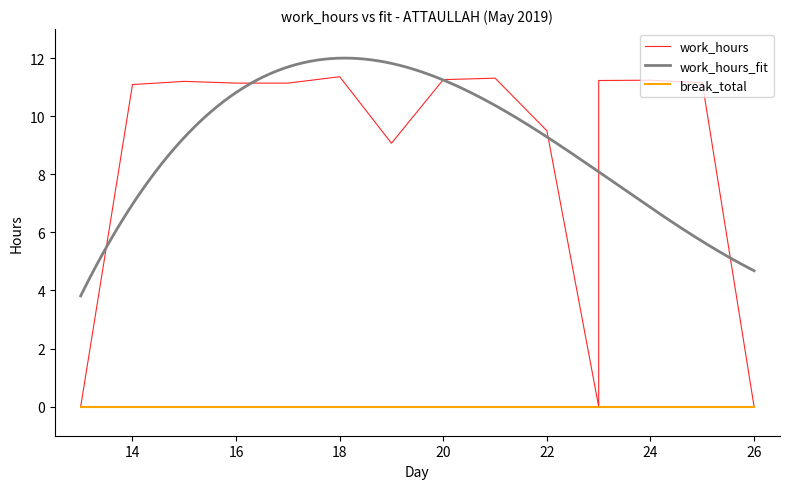

What is the value of the 14th point from the left?

11.2